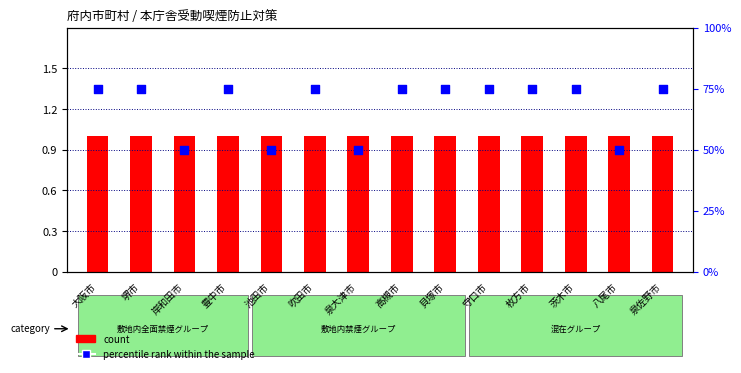

Which series contains the lowest Y value?

count